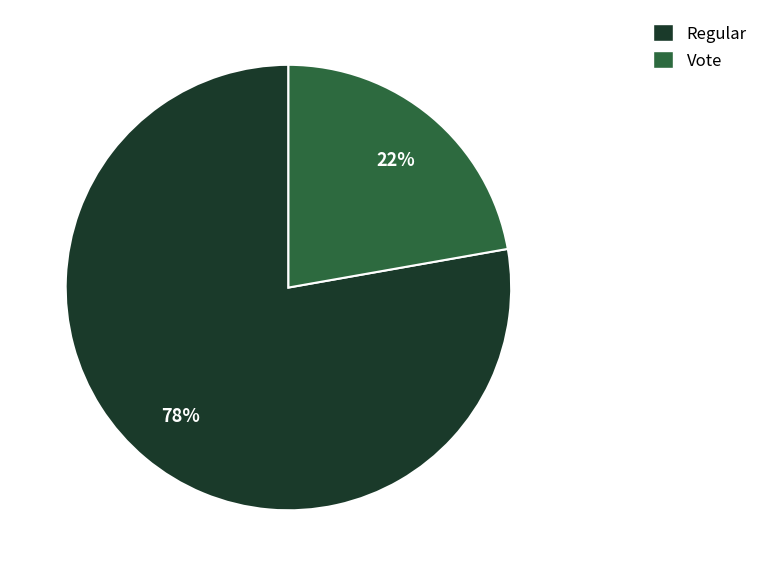

To the nearest percent, what is the average slice percentage?

50%